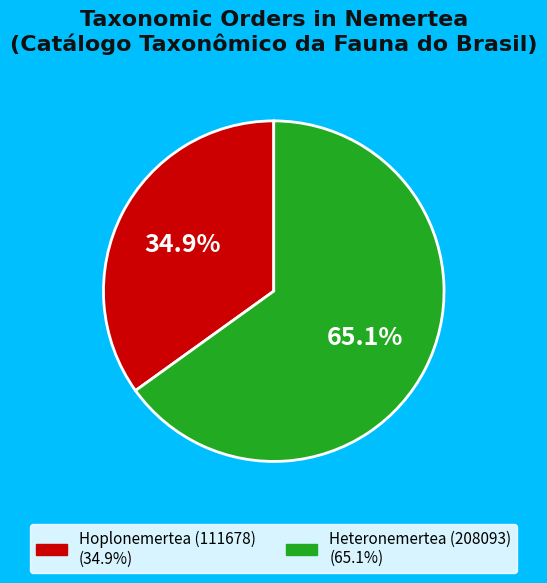

What portion of the pie excludes Heteronemertea (208093)?

34.9%